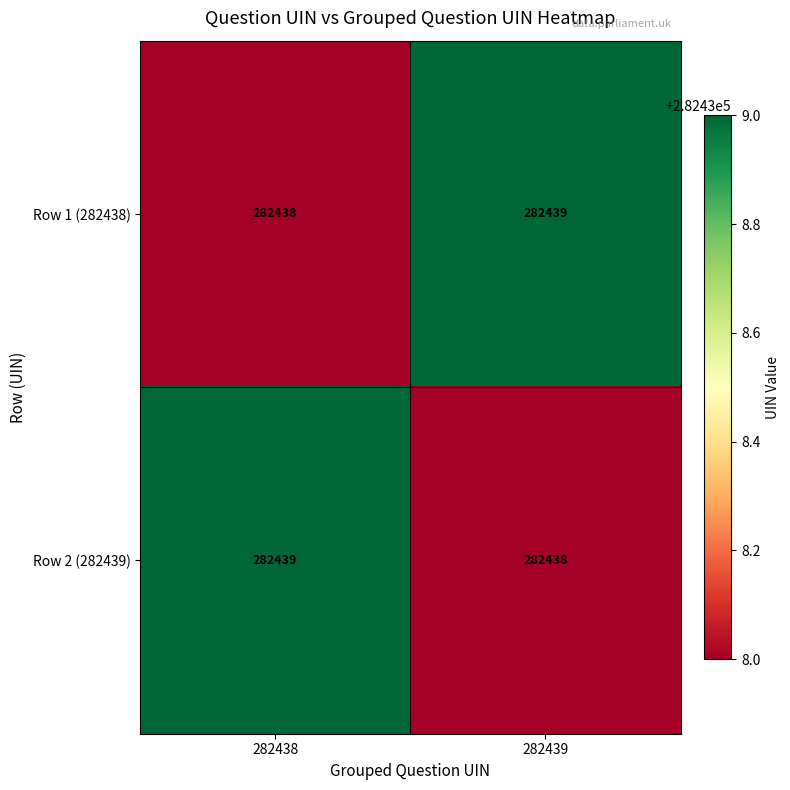

What is the sum of all Row 2 (282439) values?

564877